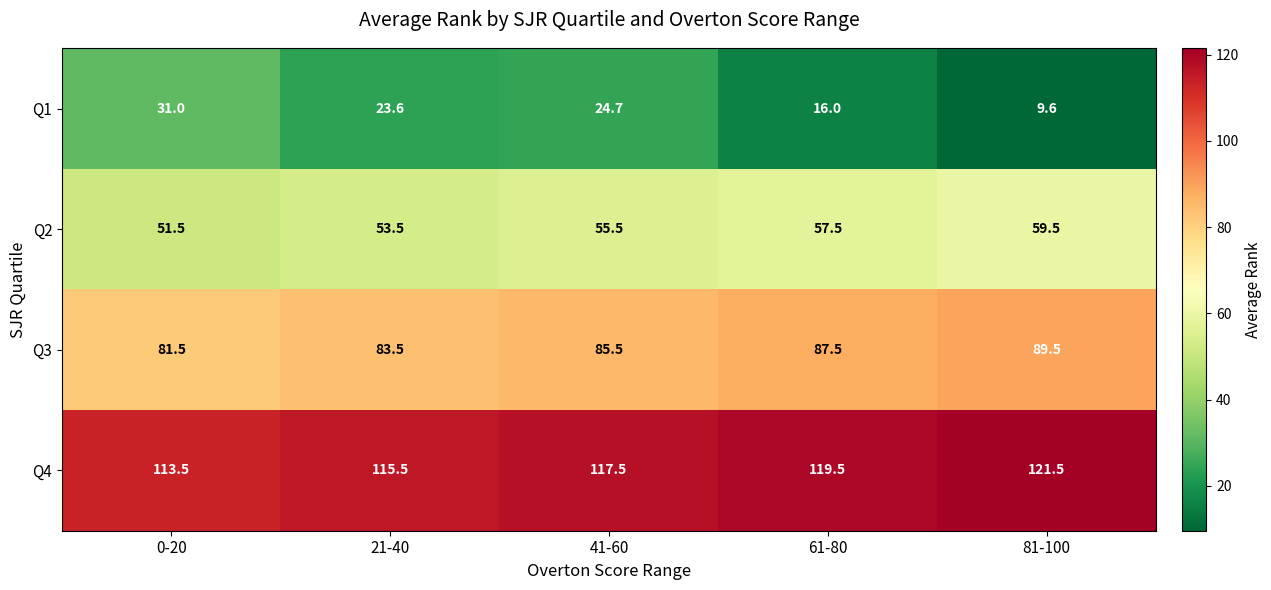

Where is Q3 nearest to the value 85?

41-60